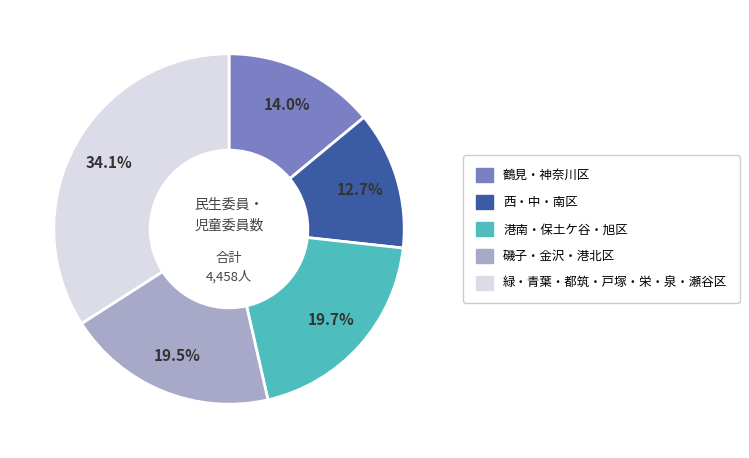

Is there a majority slice in this chart?

No